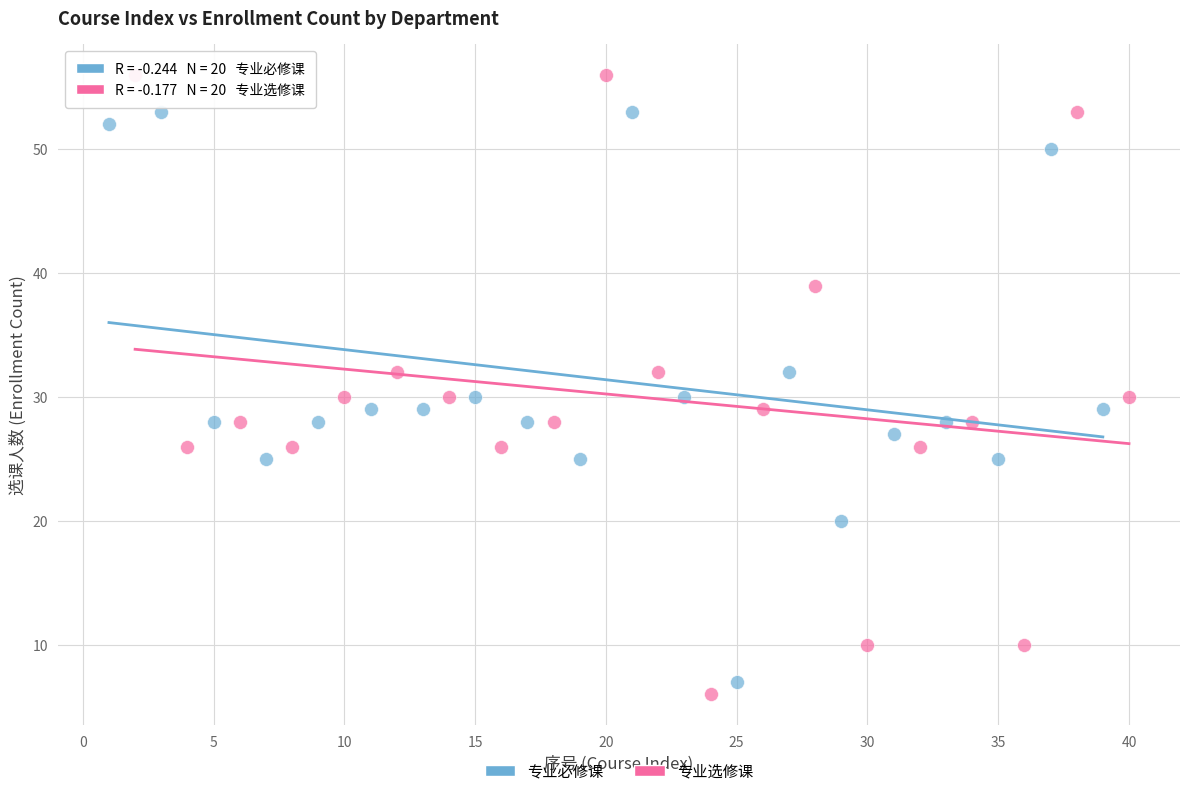

Which series contains the highest Y value?

专业选修课